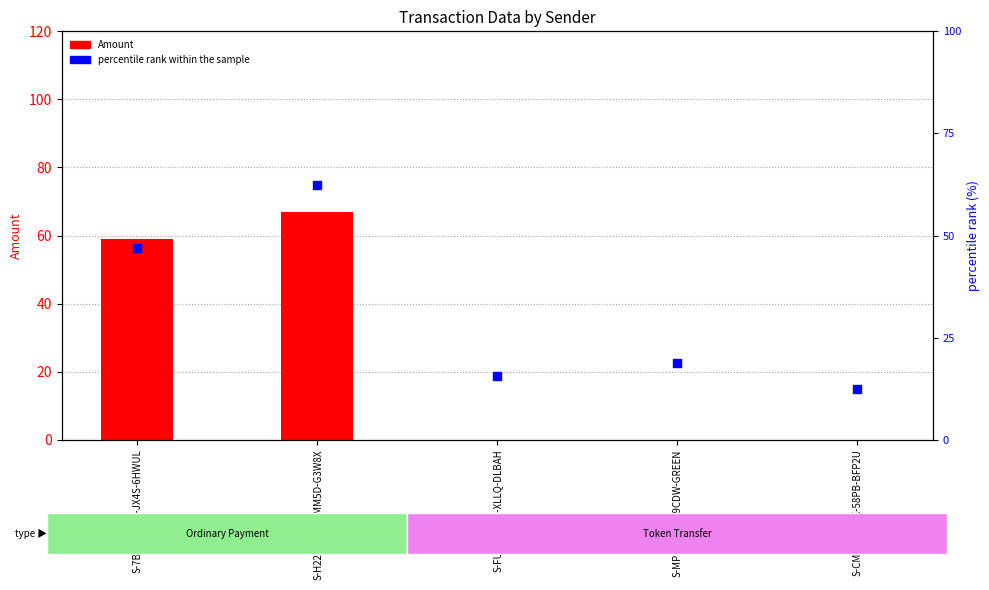

What are all the series names shown in the legend?

Amount, percentile rank within the sample